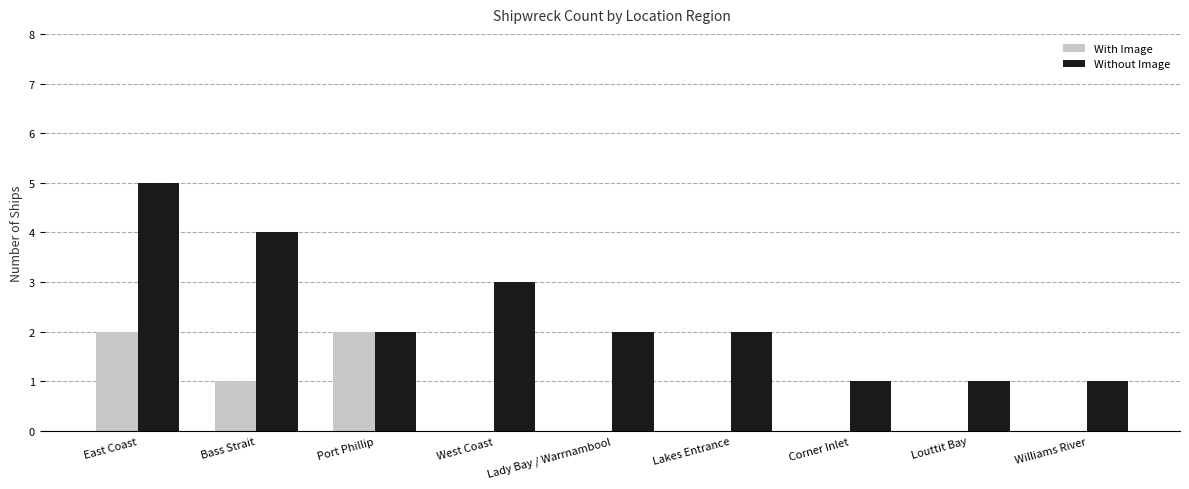

What is the greatest value displayed?

5